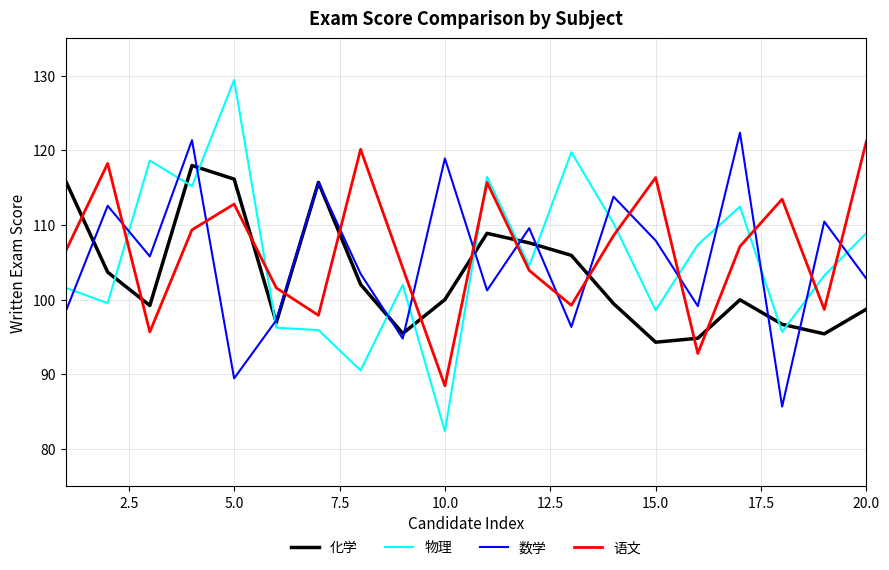

What is the sum of all 化学 values?

2064.7